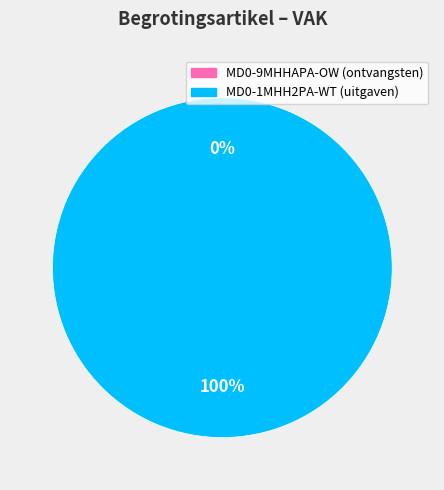

Do MD0-1MHH2PA-WT and MD0-9MHHAPA-OW together represent more than half of the pie?

Yes